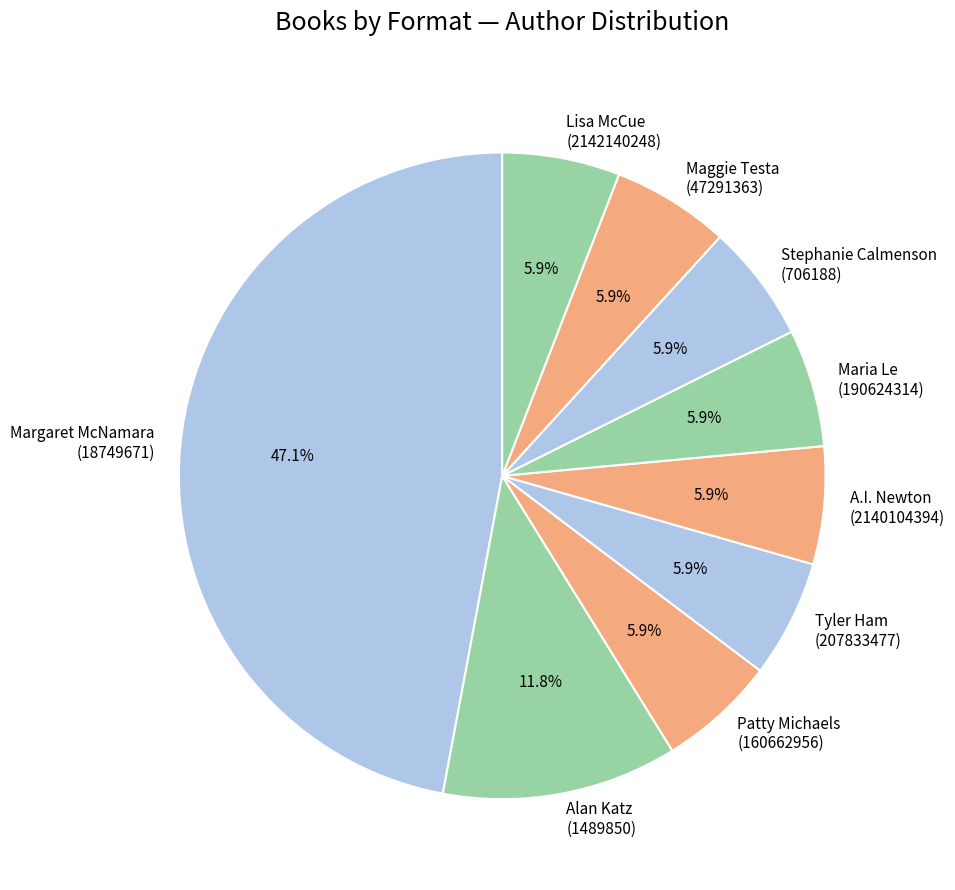

To the nearest percent, what is the combined percentage of Stephanie Calmenson (706188) and Tyler Ham (207833477)?

12%